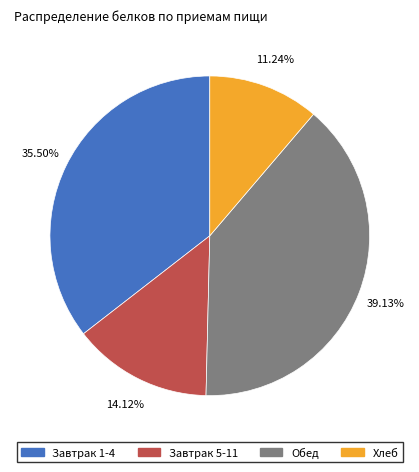

Is there any slice that represents more than half of the pie?

No